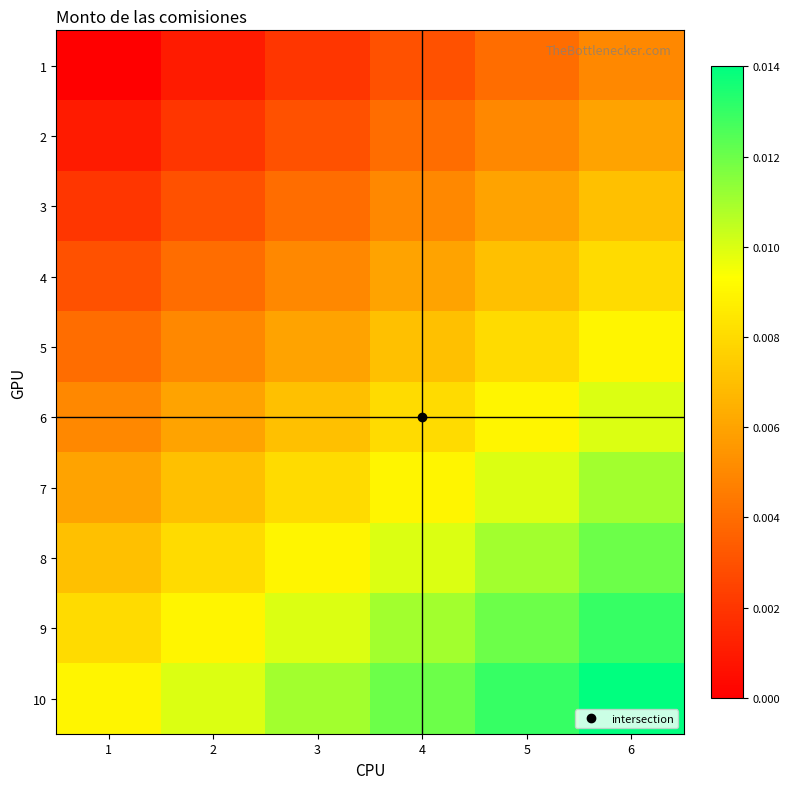

Reading left to right, list all the values displayed in this chart.

1: 1=0.0	2=0.0	3=0.0	4=0.0	5=0.0	6=0.0
2: 1=0.0	2=0.0	3=0.0	4=0.0	5=0.0	6=0.0
3: 1=0.0	2=0.0	3=0.0	4=0.0	5=0.0	6=0.0
4: 1=0.0	2=0.0	3=0.0	4=0.0	5=0.0	6=0.0
5: 1=0.0	2=0.0	3=0.0	4=0.0	5=0.0	6=0.0
6: 1=0.0	2=0.0	3=0.0	4=0.0	5=0.0	6=0.0
7: 1=0.0	2=0.0	3=0.0	4=0.0	5=0.0	6=0.0
8: 1=0.0	2=0.0	3=0.0	4=0.0	5=0.0	6=0.0
9: 1=0.0	2=0.0	3=0.0	4=0.0	5=0.0	6=0.0
10: 1=0.0	2=0.0	3=0.0	4=0.0	5=0.0	6=0.0